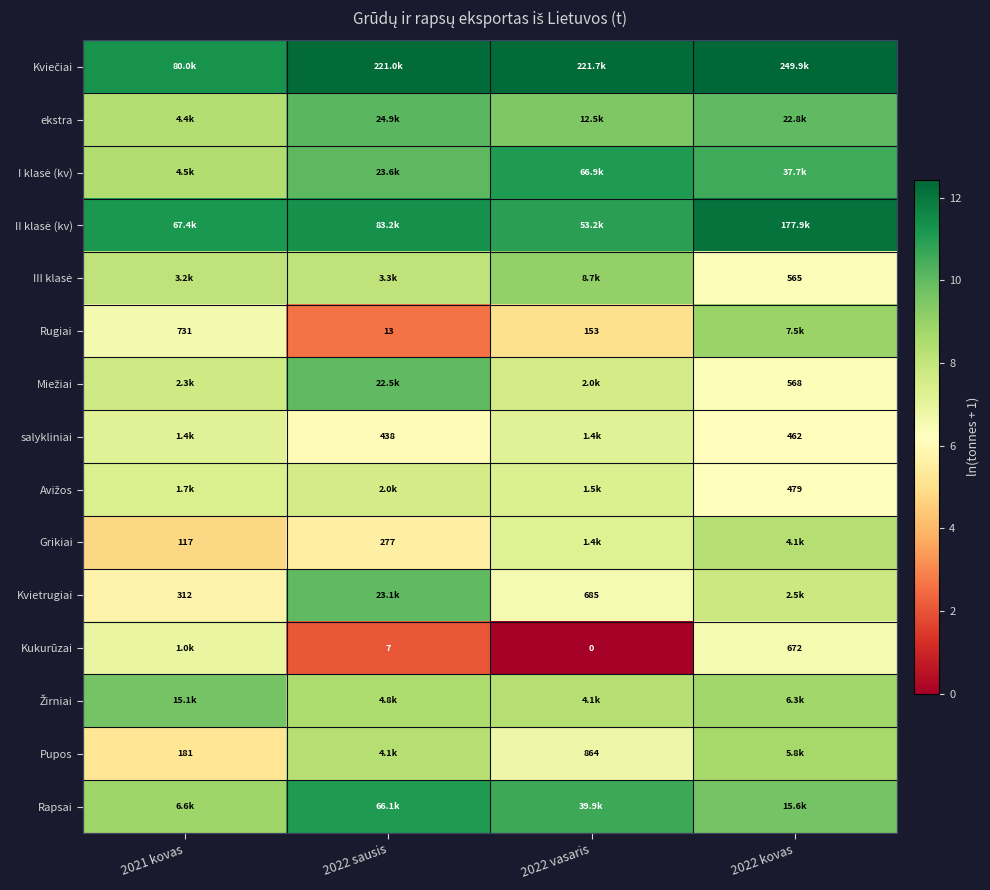

At which category is the sum across all series the highest?

2022 kovas